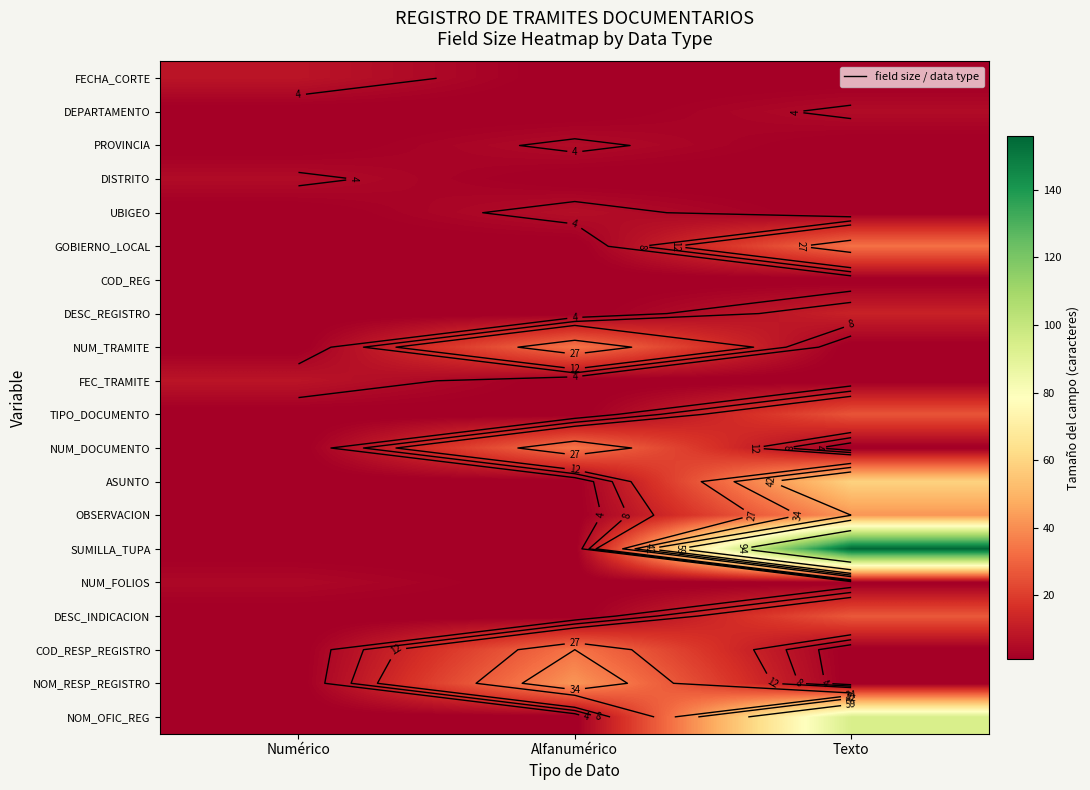

Rank the series by their maximum value, from lowest to highest.

COD_REG, NUM_FOLIOS, DEPARTAMENTO, PROVINCIA, DISTRITO, UBIGEO, FECHA_CORTE, FEC_TRAMITE, DESC_REGISTRO, TIPO_DOCUMENTO, DESC_INDICACION, GOBIERNO_LOCAL, NUM_TRAMITE, NUM_DOCUMENTO, COD_RESP_REGISTRO, OBSERVACION, NOM_RESP_REGISTRO, ASUNTO, NOM_OFIC_REG, SUMILLA_TUPA